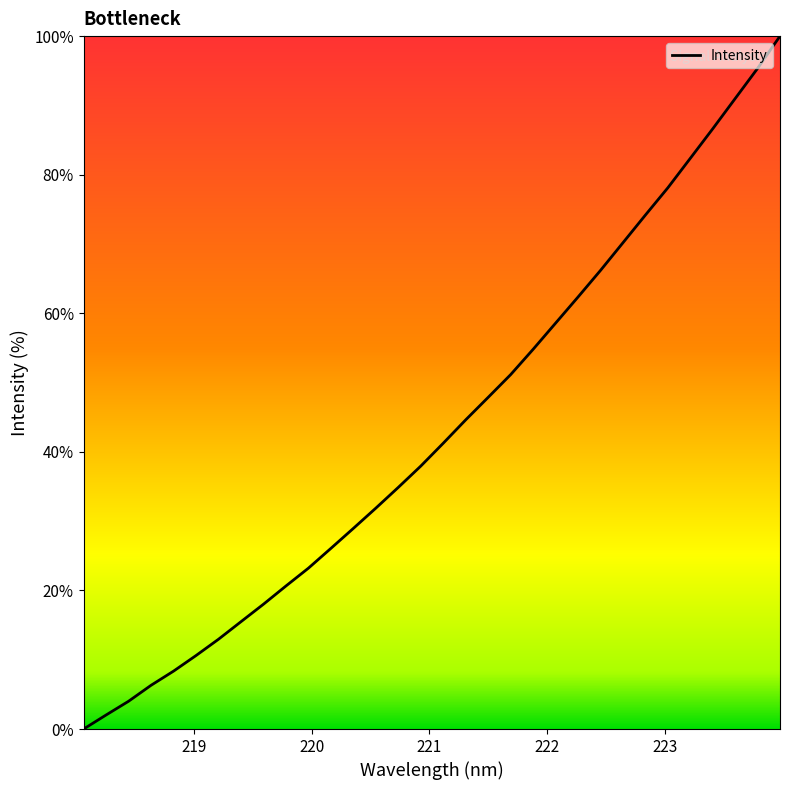

What is the difference between the maximum and minimum values?

100.0